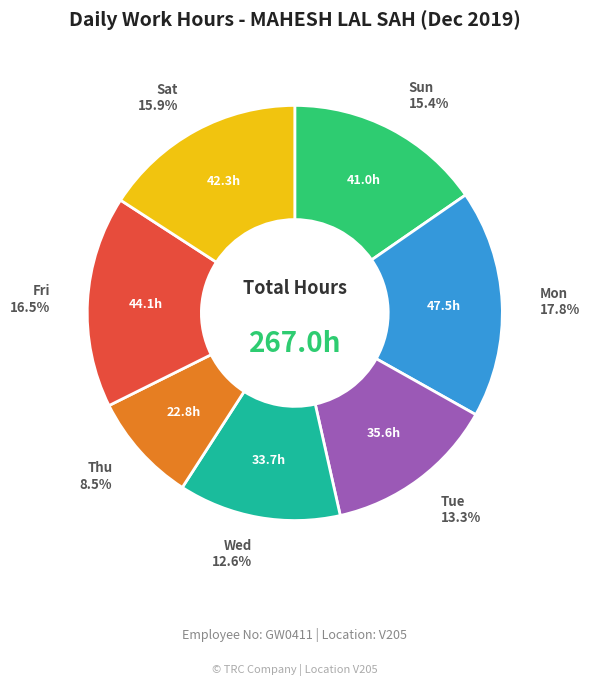

Approximately how many times larger is the value at Sat compared to Tue?

1.2